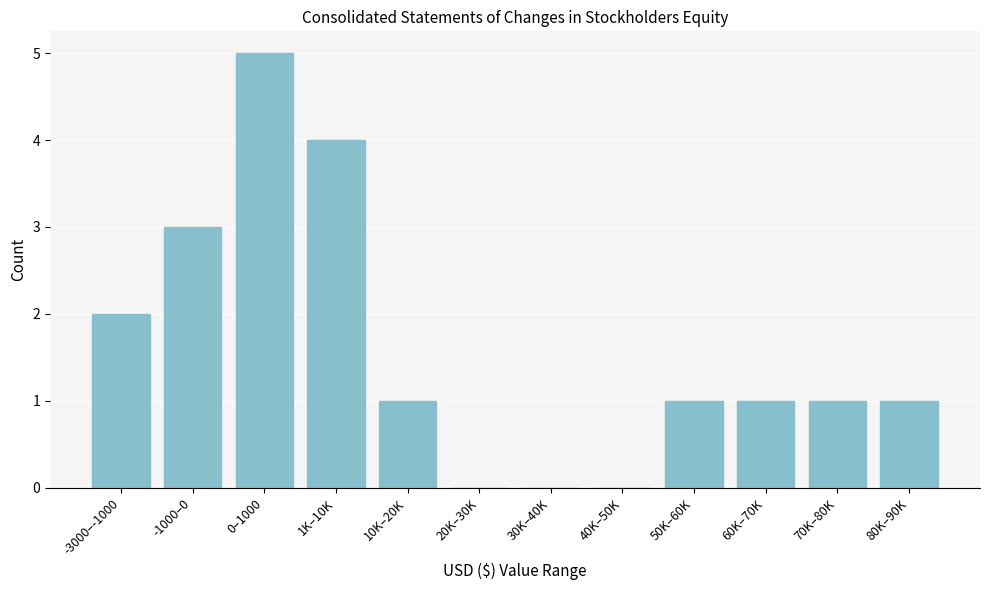

Reading left to right, extract all data points from this chart.

-3000–-1000=2	-1000–0=3	0–1000=5	1K–10K=4	10K–20K=1	20K–30K=0	30K–40K=0	40K–50K=0	50K–60K=1	60K–70K=1	70K–80K=1	80K–90K=1